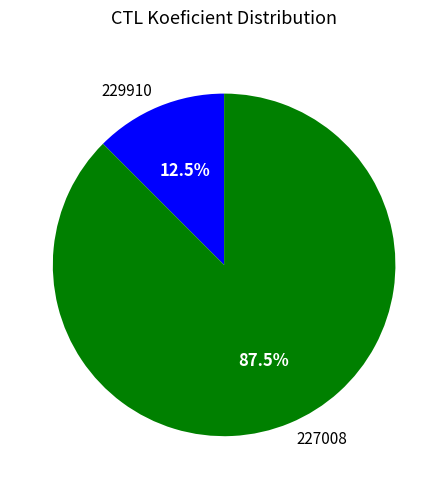

Count the number of slices in the pie.

2